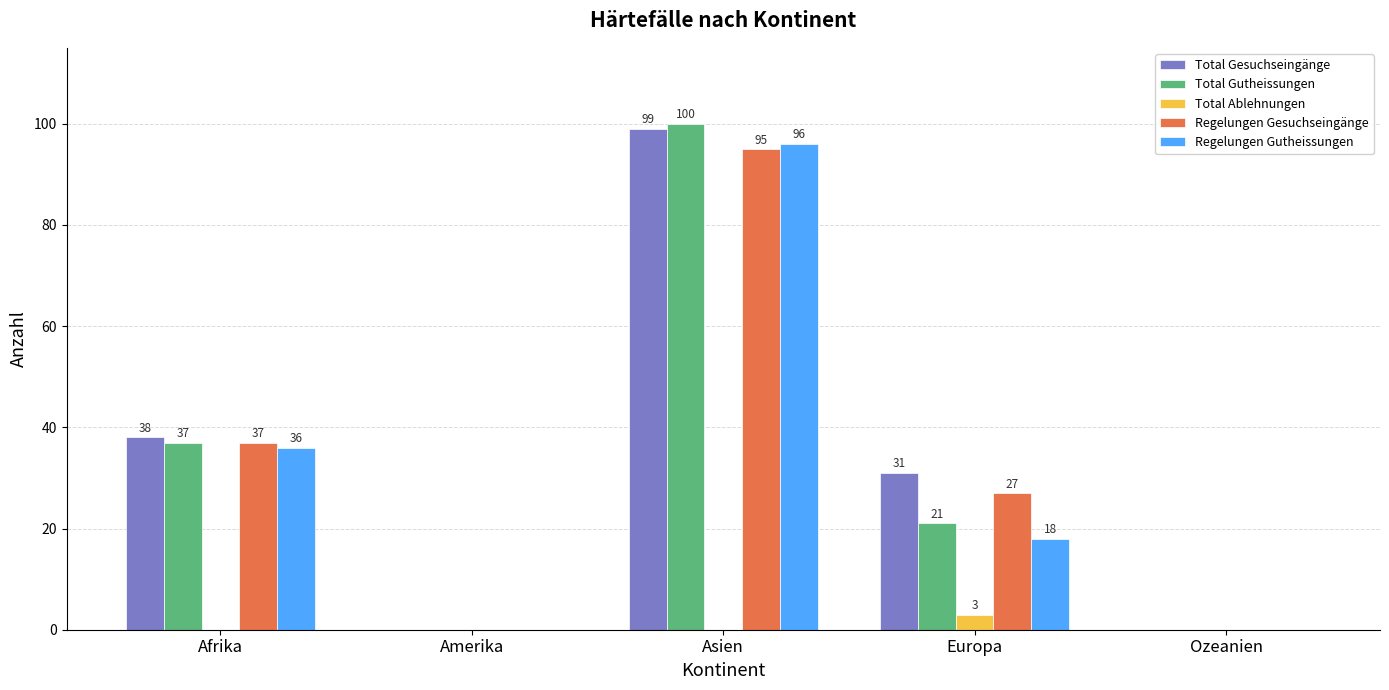

Between Afrika and Ozeanien, which series saw the biggest shift?

Total Gesuchseingänge